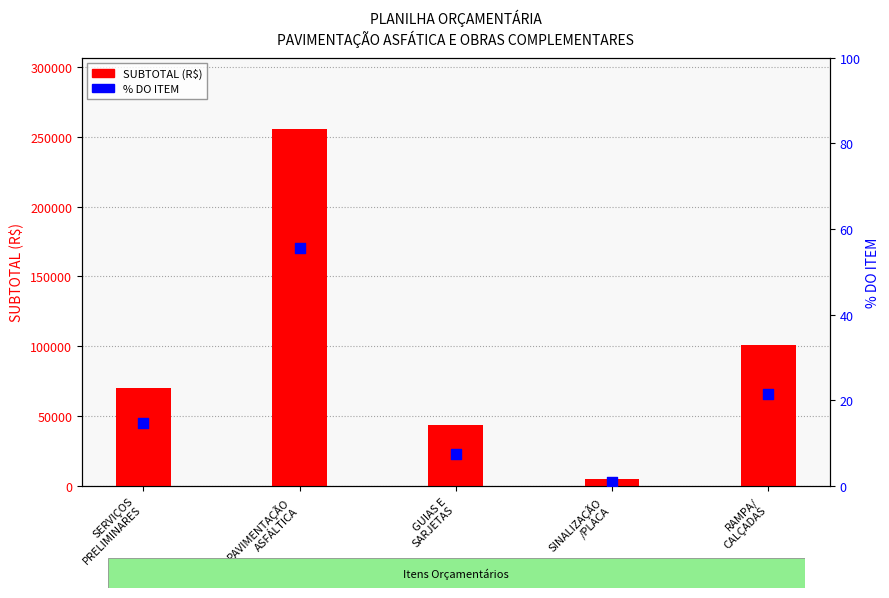

At which category is the sum across all series the highest?

PAVIMENTAÇÃO
ASFÁLTICA